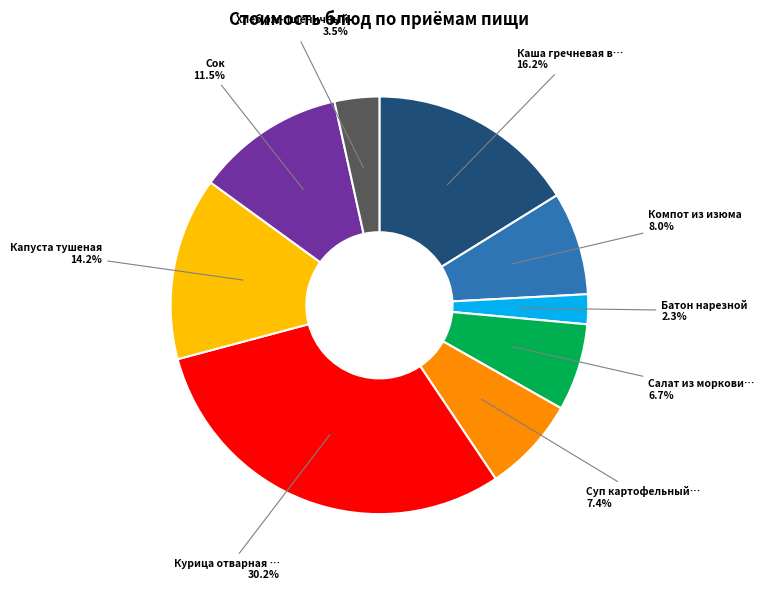

Does any single category account for the majority?

No